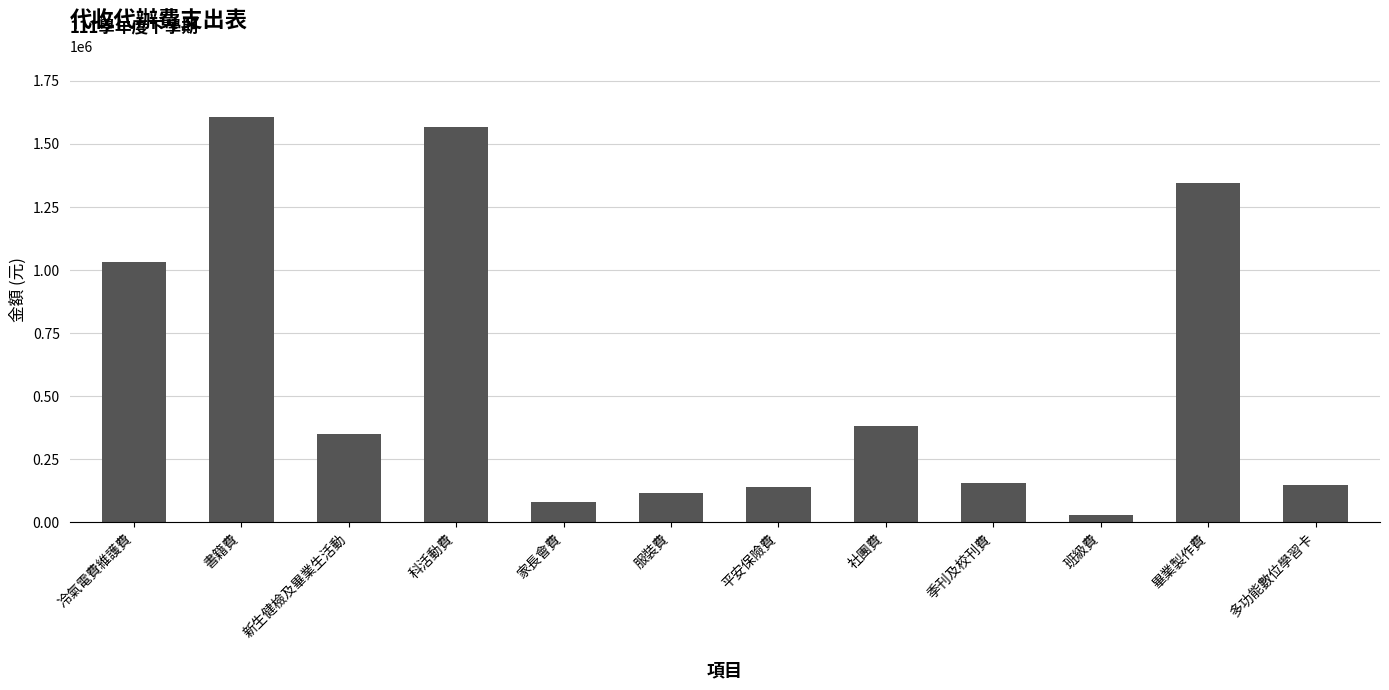

Which has a higher value, 新生健檢及畢業生活動 or 科活動費?

科活動費